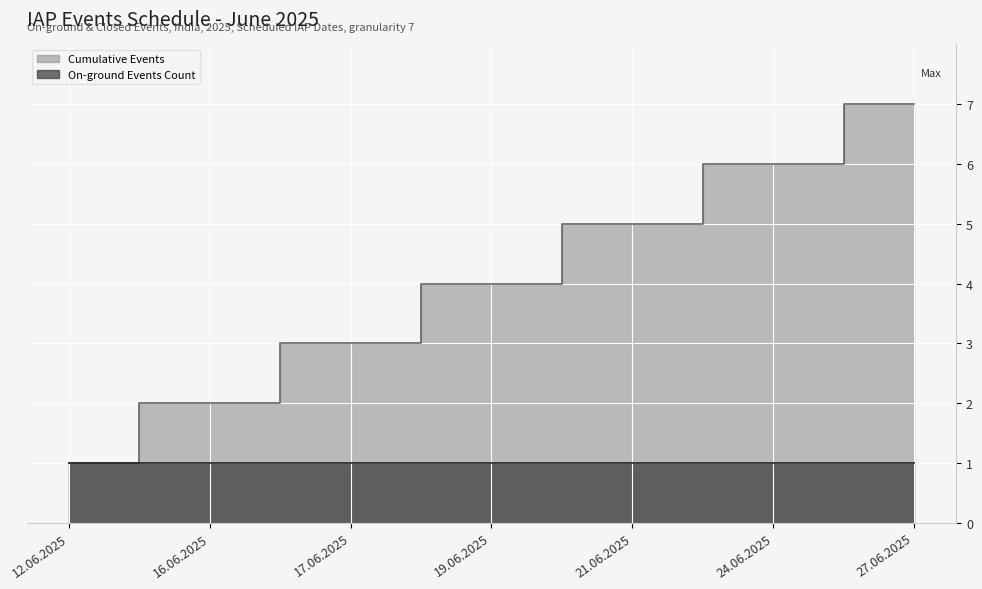

The value at 19.06.2025 is 4. True or false?

True